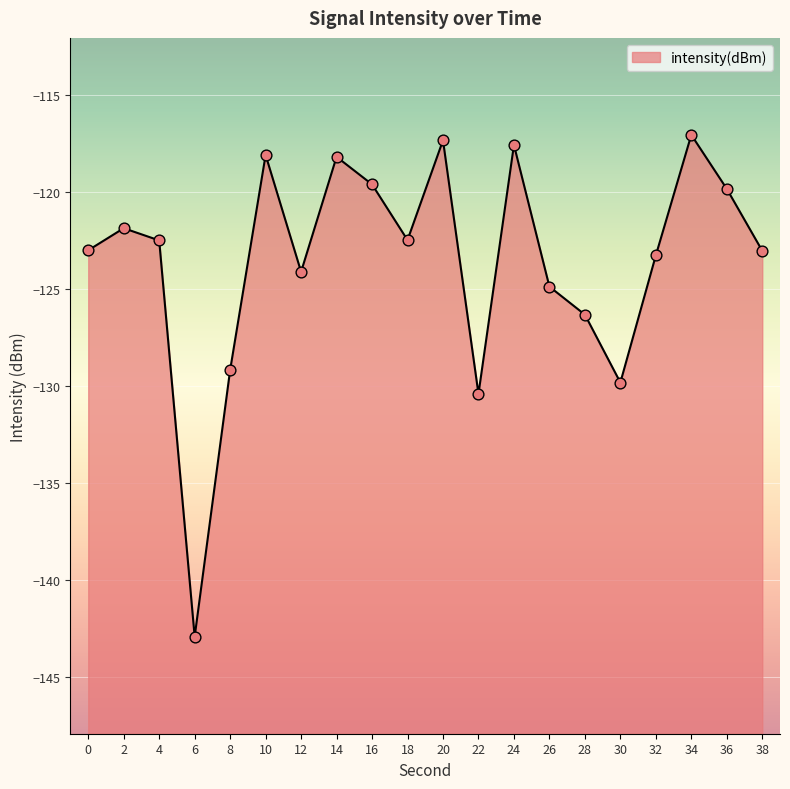

What is the change in value from 16 to 22?

-10.8